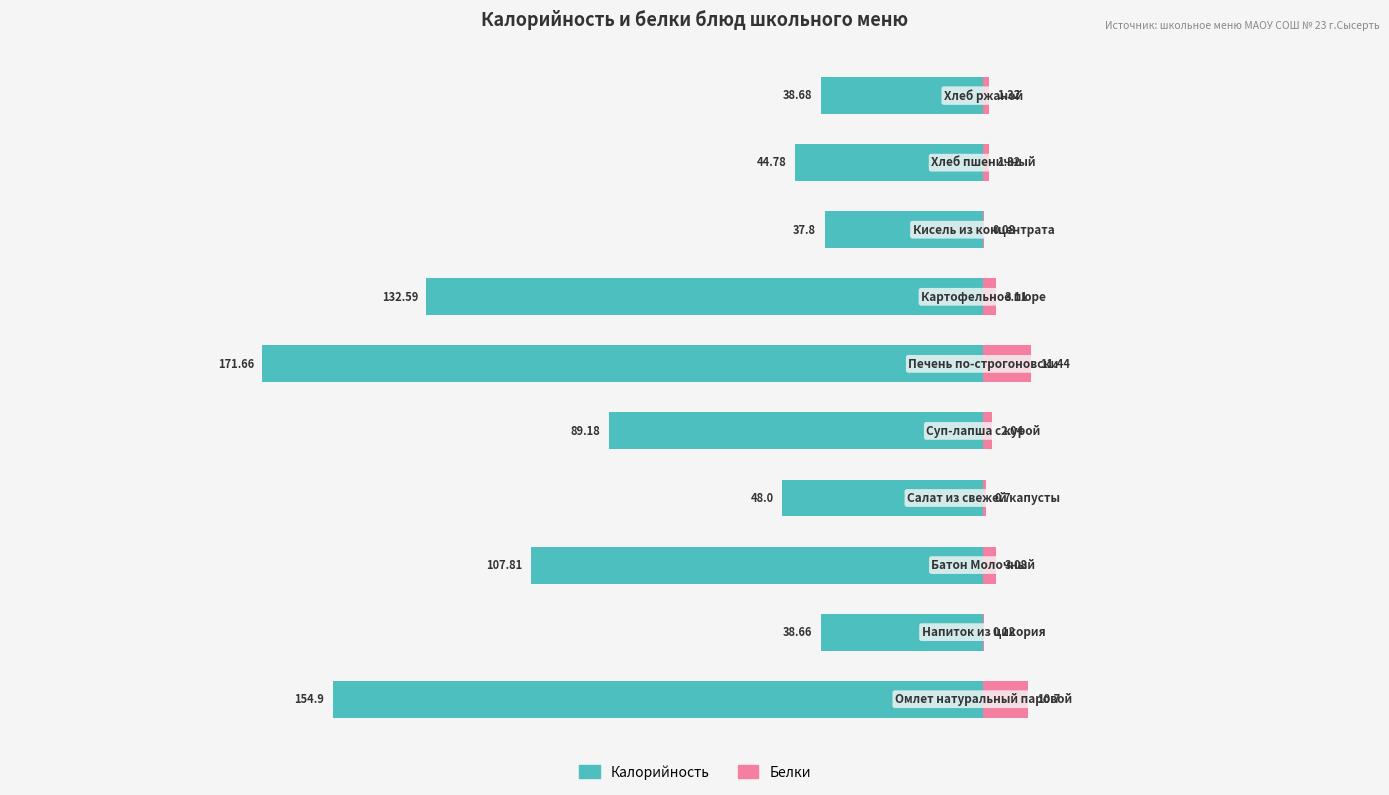

Which series has the widest spread of values?

Калорийность